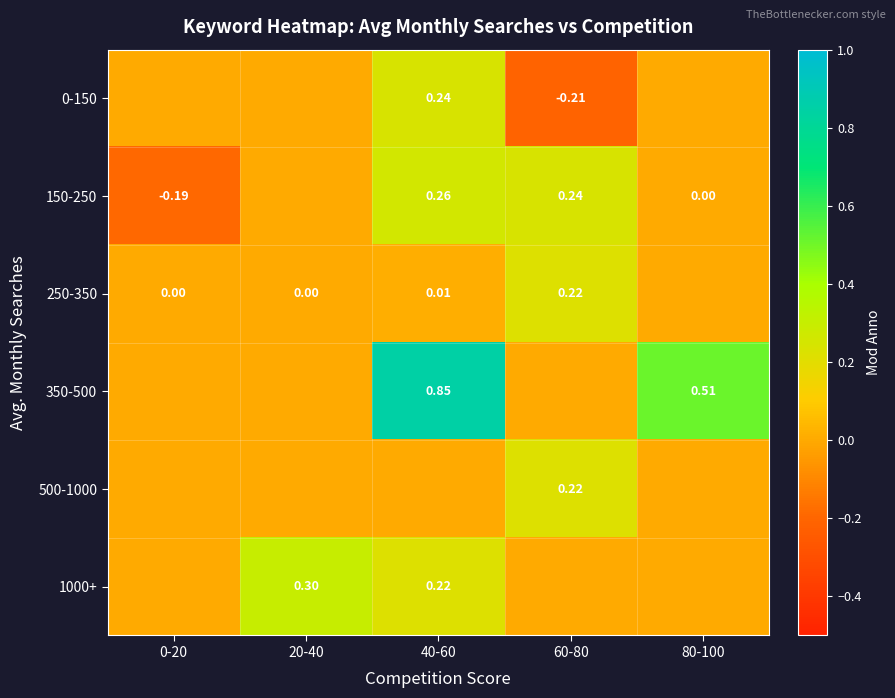

At which category is the sum across all series the highest?

40-60